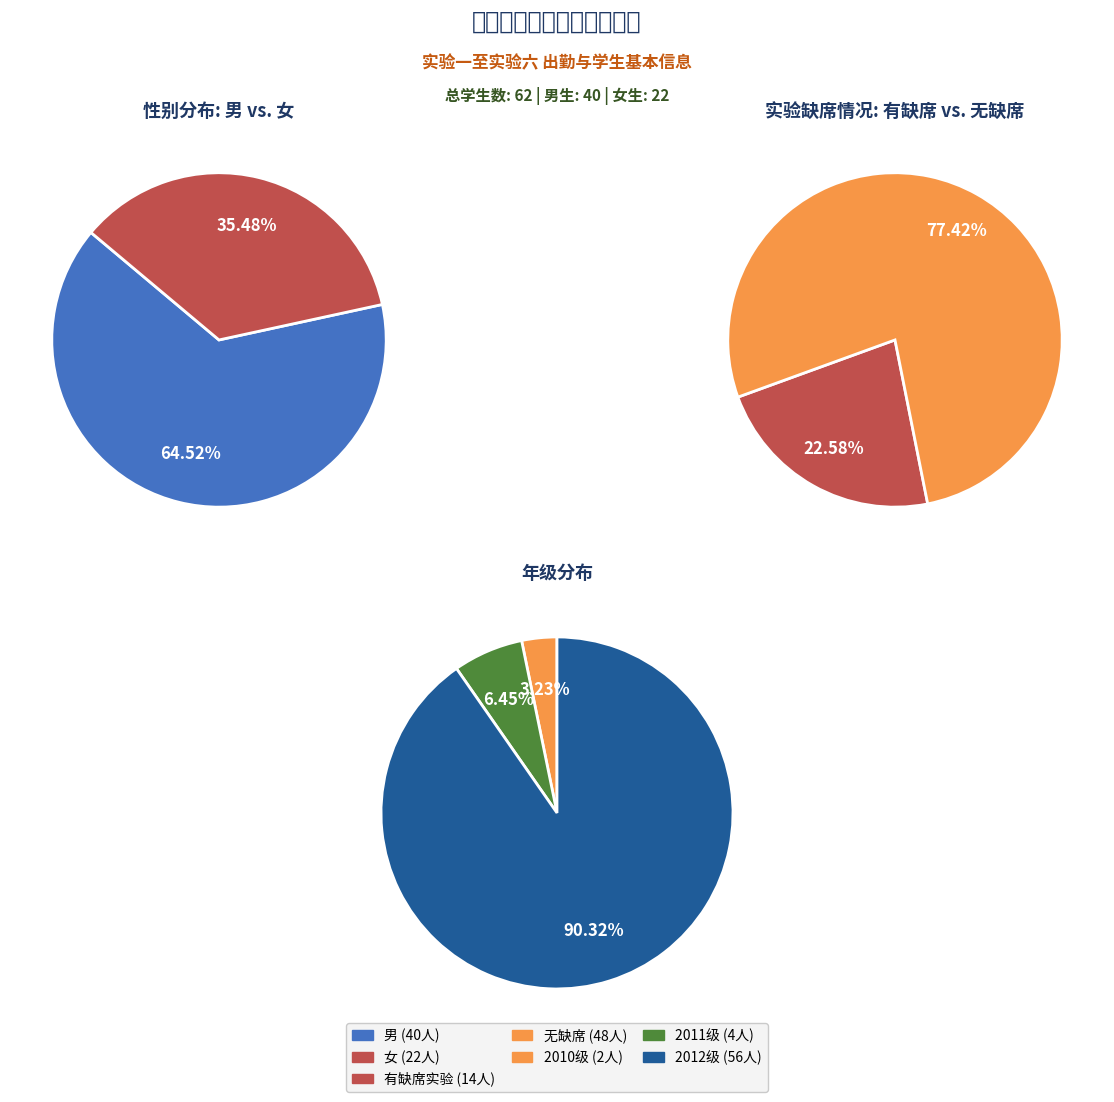

Does 男 account for over 50% of the chart?

Yes